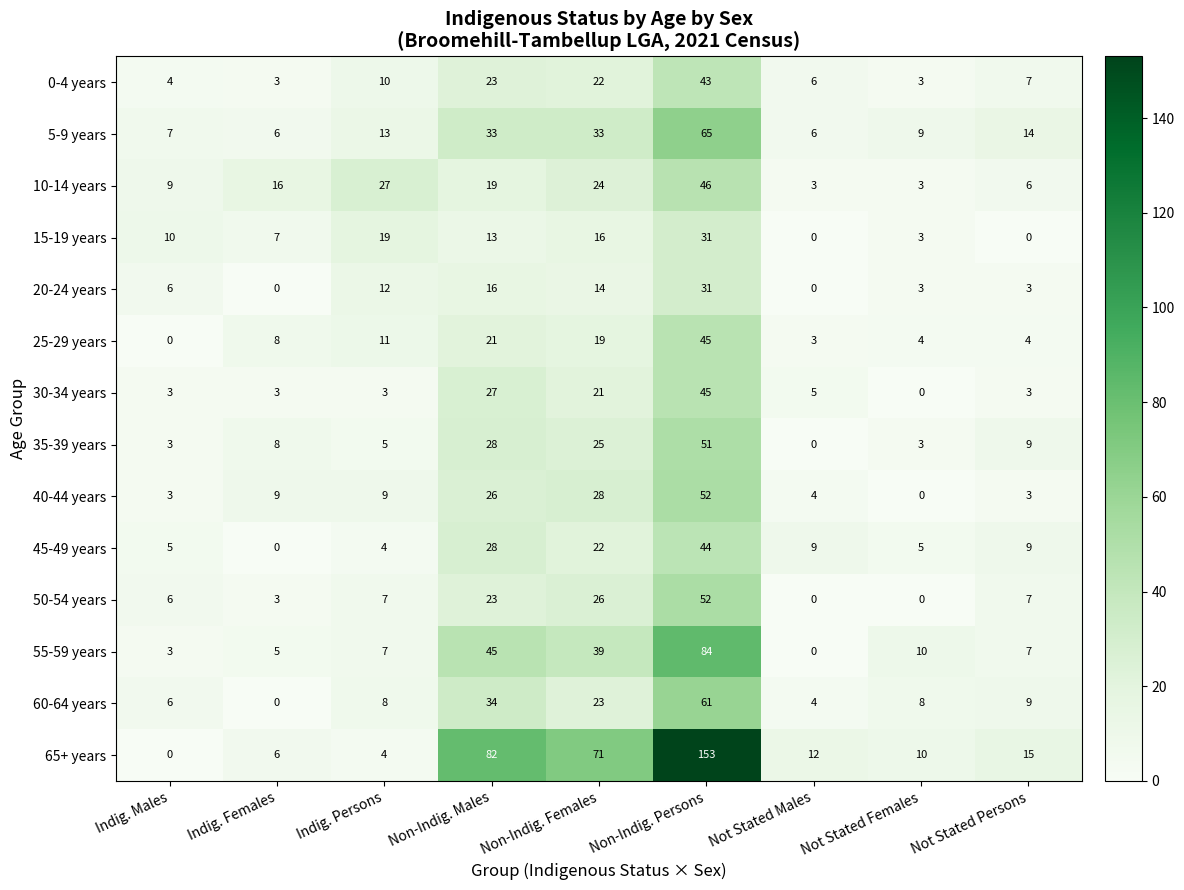

Count the number of categories in the chart.

9